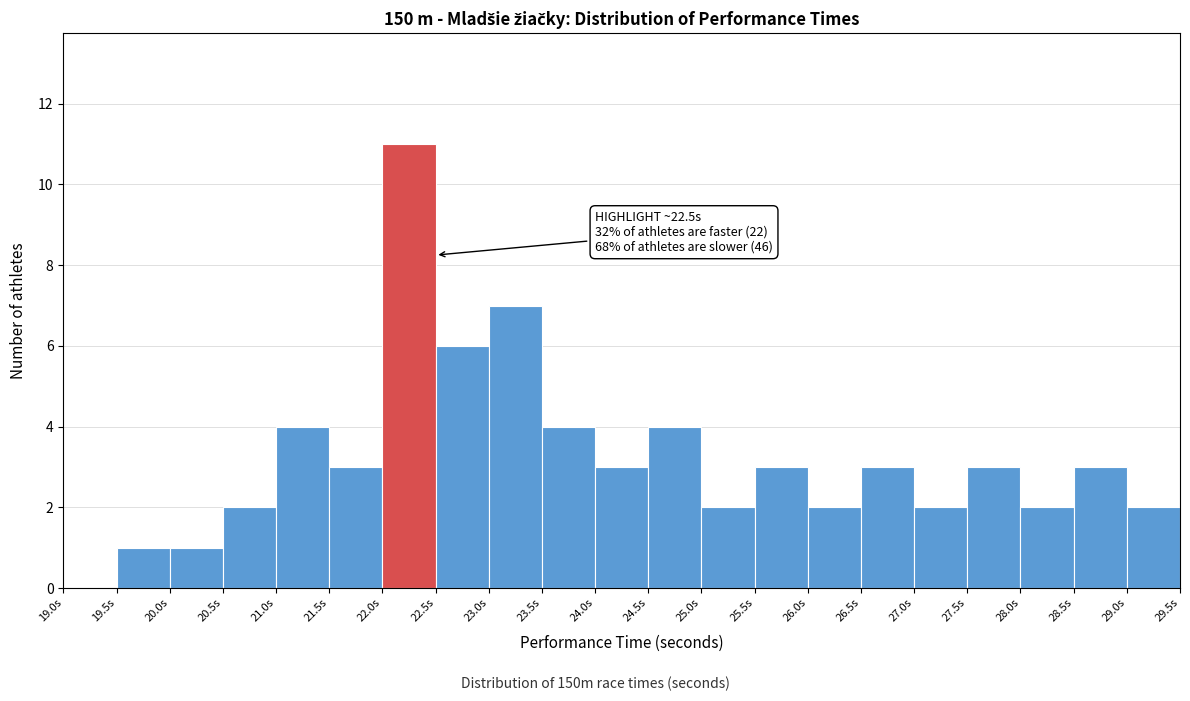

Over which range of the x-axis is the bar tallest?

22.0 to 22.5